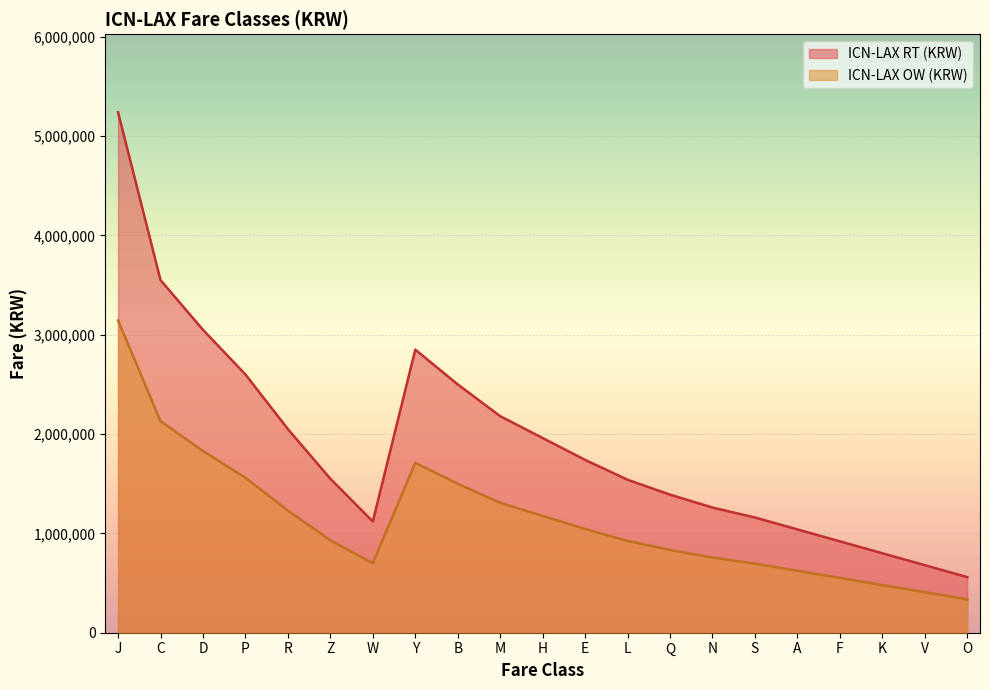

What is the difference between the highest and lowest values at Y?

1140000